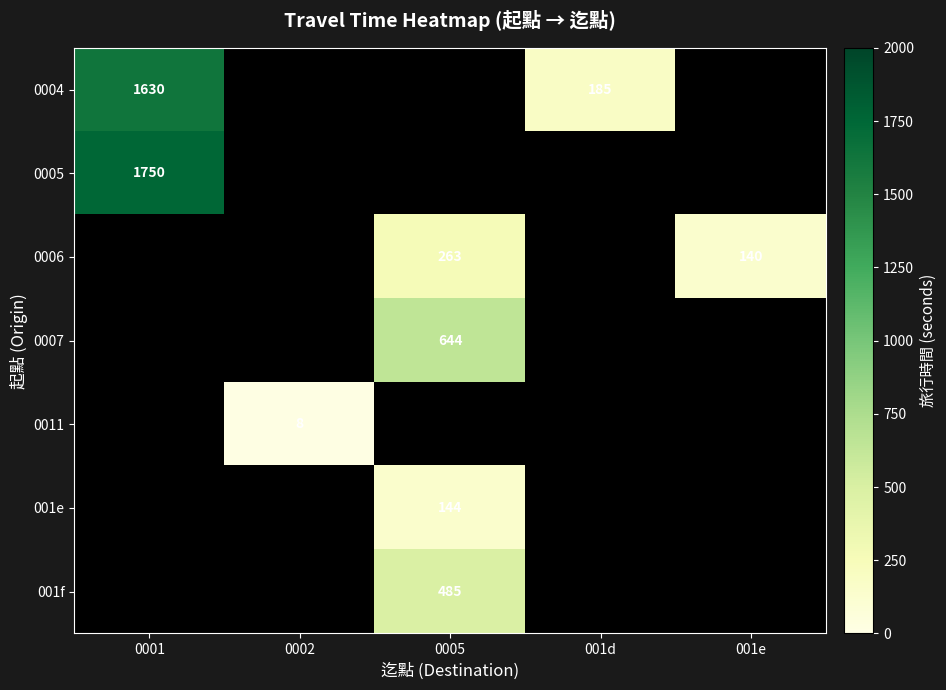

At how many categories does at least one series exceed 1184?

1